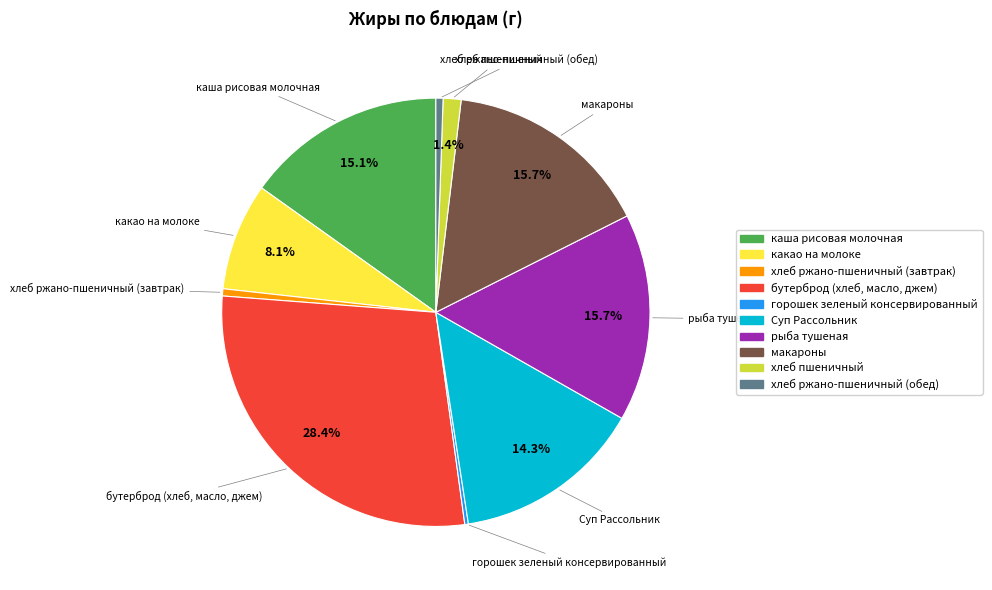

How much of the chart is everything except макароны?

84.3%